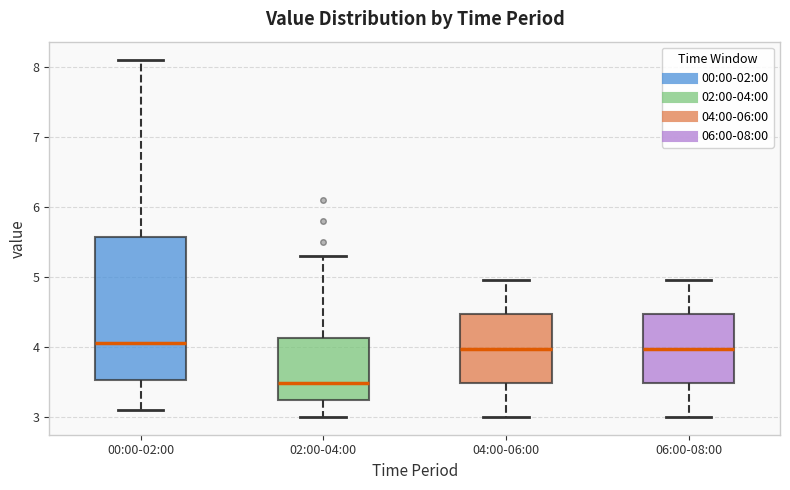

Reading left to right, transcribe this box plot: for each box, give where its median line is, the range the box spans, and where its two whiskers end, as read against the y-axis. The values are not printed on the chart, so give them approximately, as read against the axis.

00:00-02:00: median 4.1, box 3.5 to 5.6, whiskers 3.1 to 8.1
02:00-04:00: median 3.5, box 3.2 to 4.1, whiskers 3.0 to 5.3
04:00-06:00: median 4.0, box 3.5 to 4.5, whiskers 3.0 to 5.0
06:00-08:00: median 4.0, box 3.5 to 4.5, whiskers 3.0 to 5.0